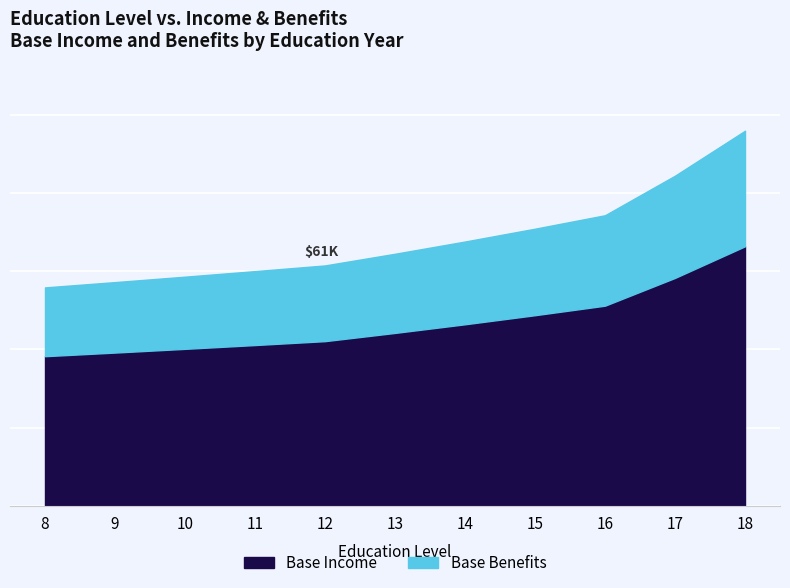

What is the difference between the maximum and minimum values in the Base Income series?

28098.9